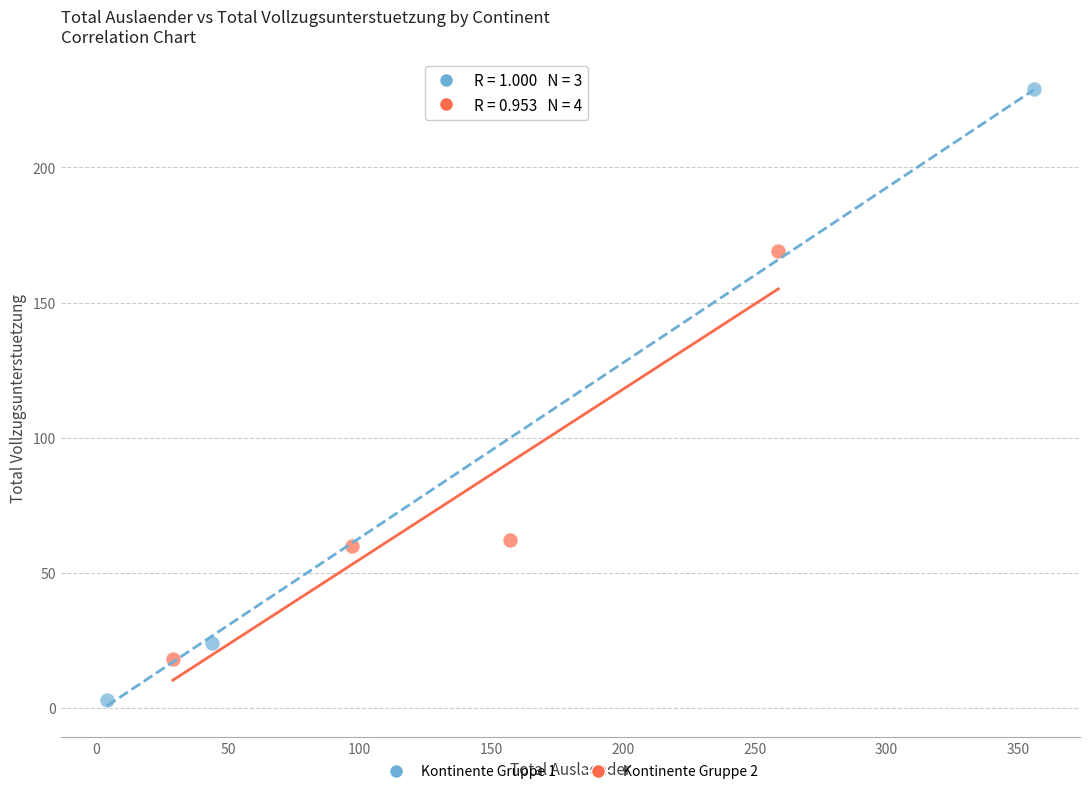

Which series reaches the maximum Y coordinate?

Kontinente Gruppe 1